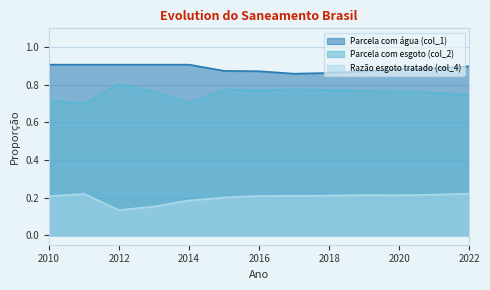

What is the value of the Parcela com esgoto (col_2) point at the 13th from the left?

0.7